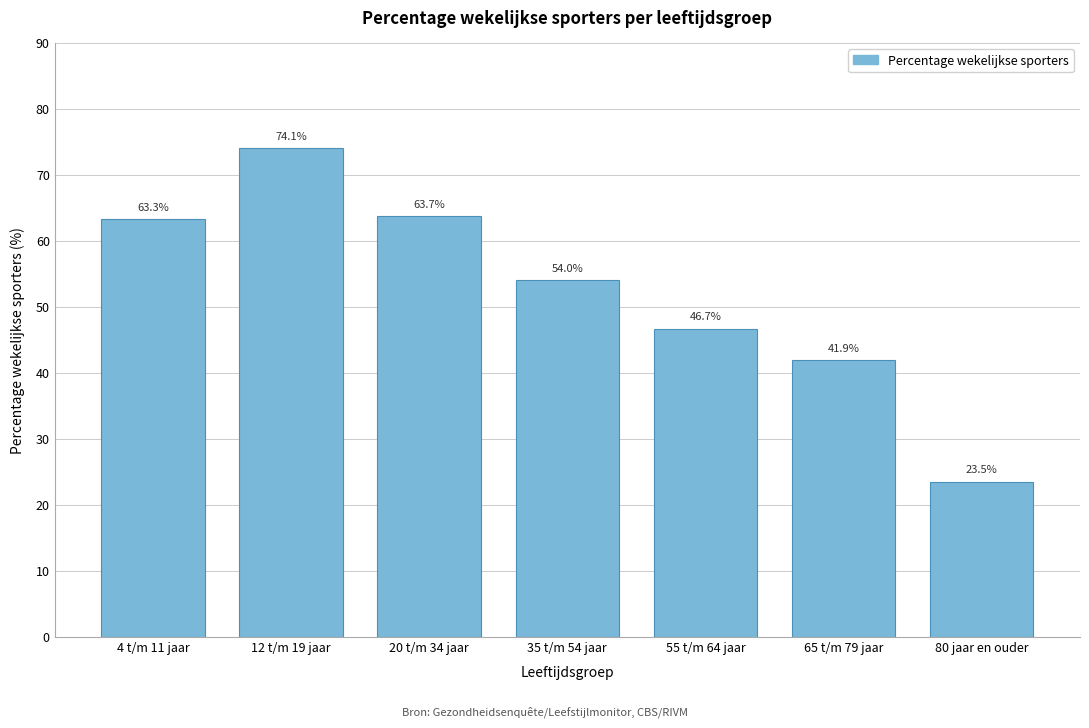

Reading left to right, what are all the values shown in this chart?

4 t/m 11 jaar=63.3	12 t/m 19 jaar=74.1	20 t/m 34 jaar=63.7	35 t/m 54 jaar=54.0	55 t/m 64 jaar=46.7	65 t/m 79 jaar=41.9	80 jaar en ouder=23.5